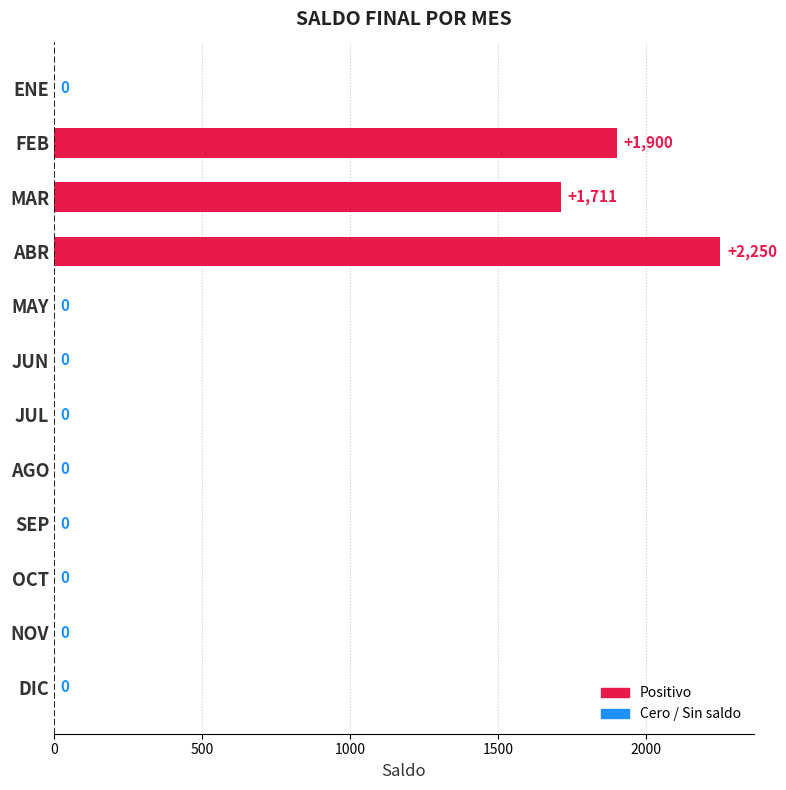

True or false: the data shows 2250 at ABR.

True